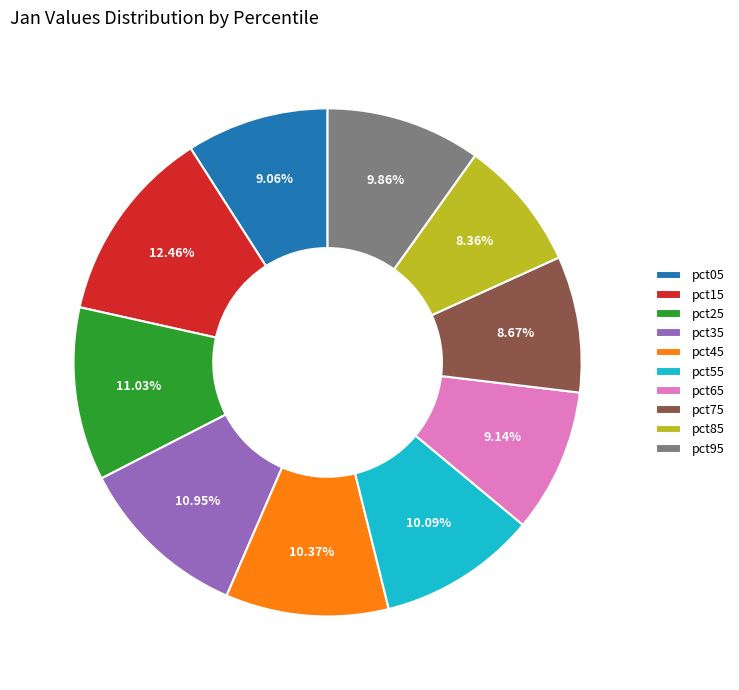

Is it true that pct25 is 11% of the pie?

True